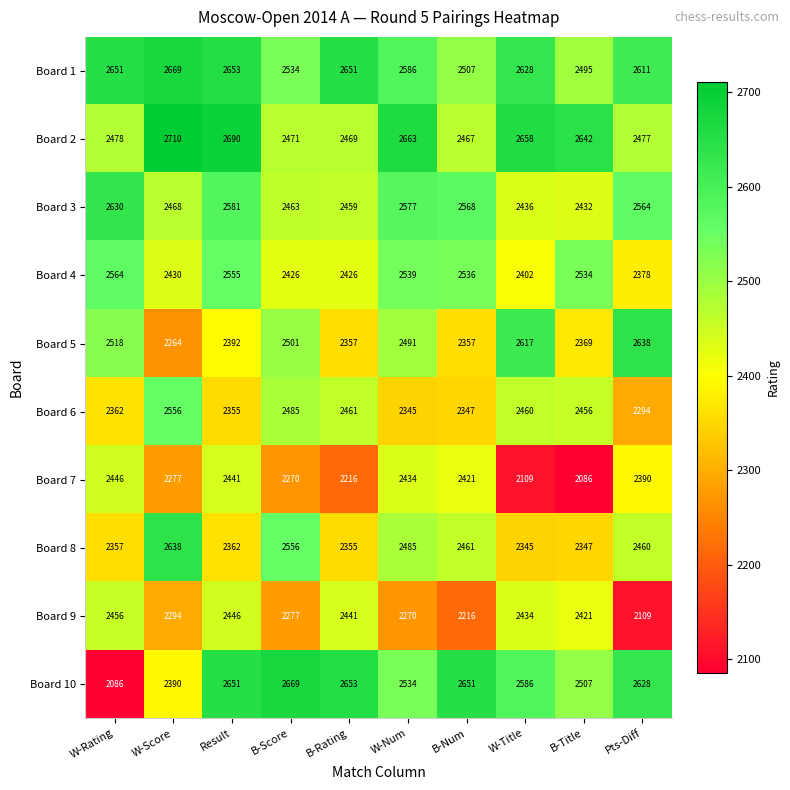

What is the approximate value of Board 6 at B-Title, to the nearest 50?

2450